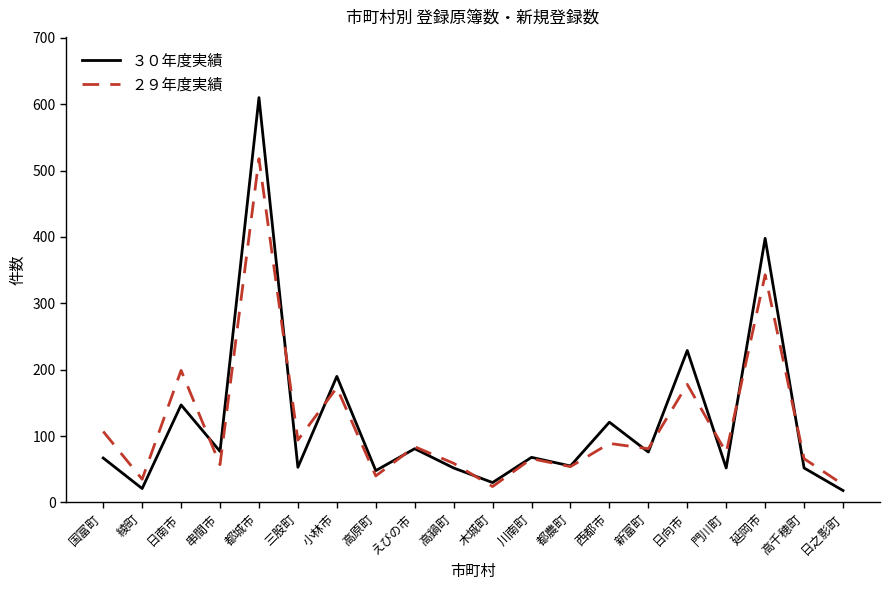

Which series ends up on top after the final intersection of ２９年度実績 and ３０年度実績?

２９年度実績